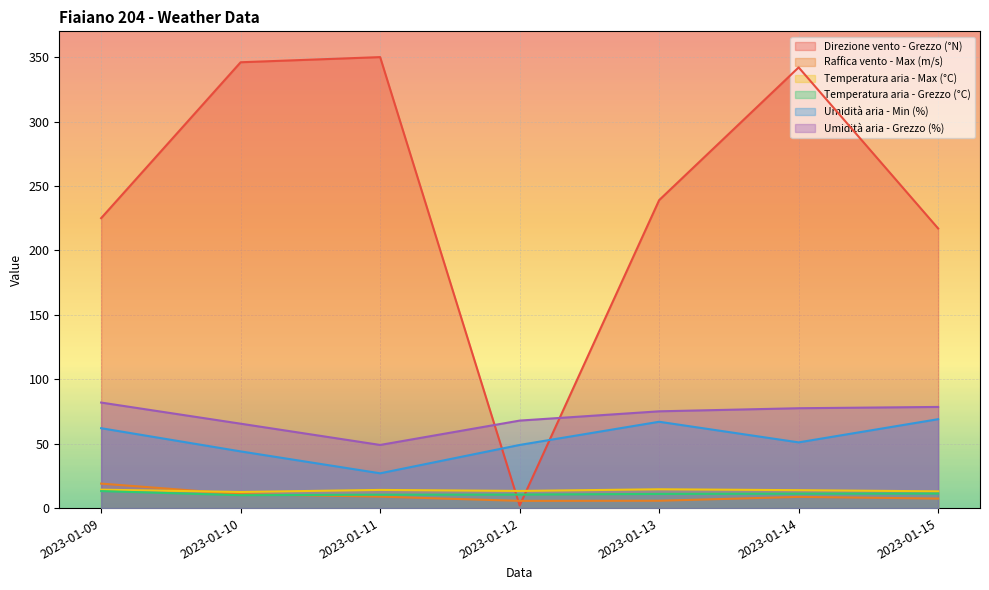

What is the maximum value shown in the chart?

350.0